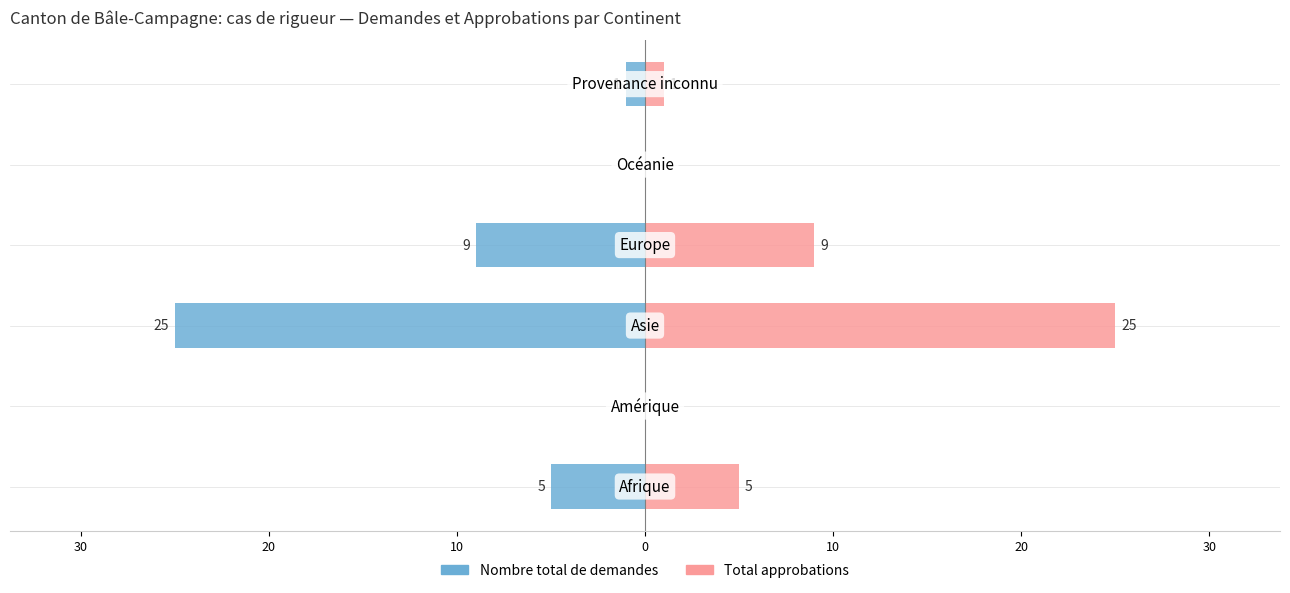

What is the spread (max minus min) of values at 20?

50